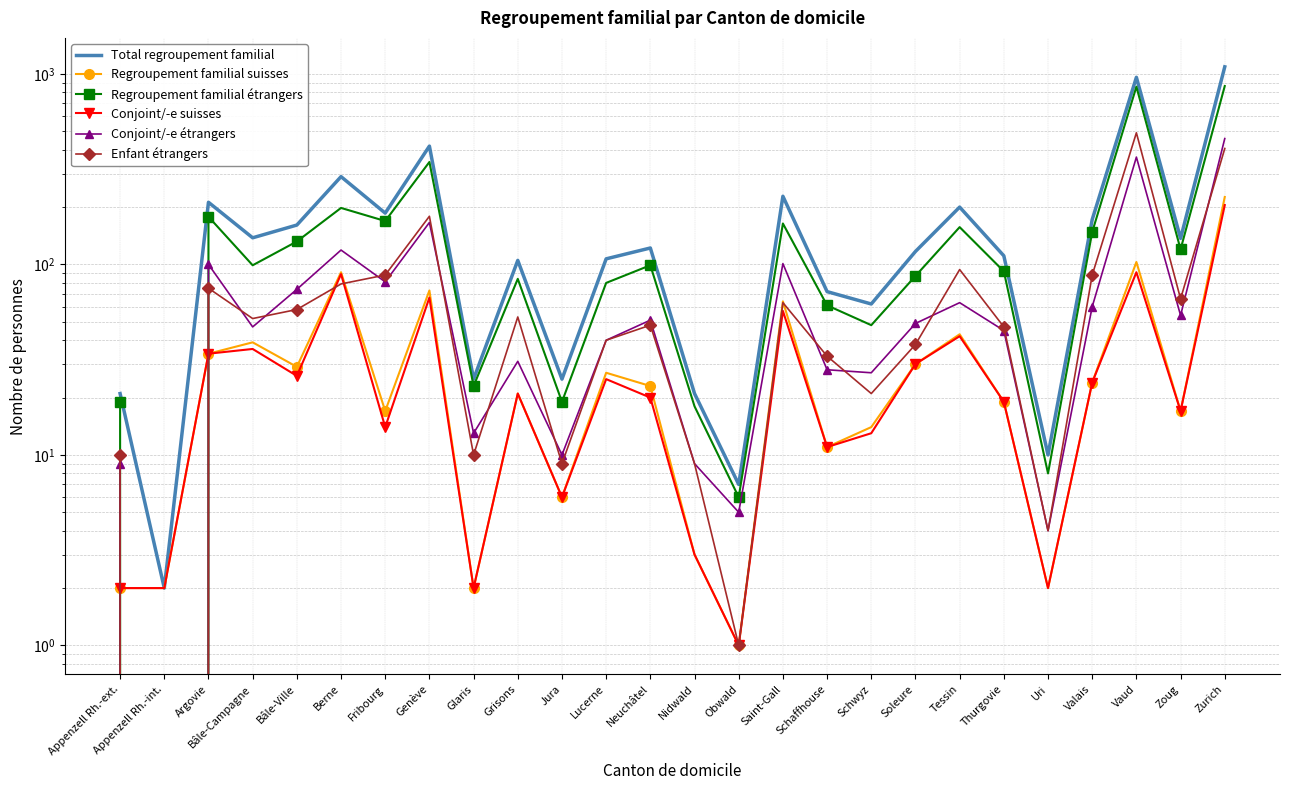

At which label does Regroupement familial suisses reach its peak?

Zurich